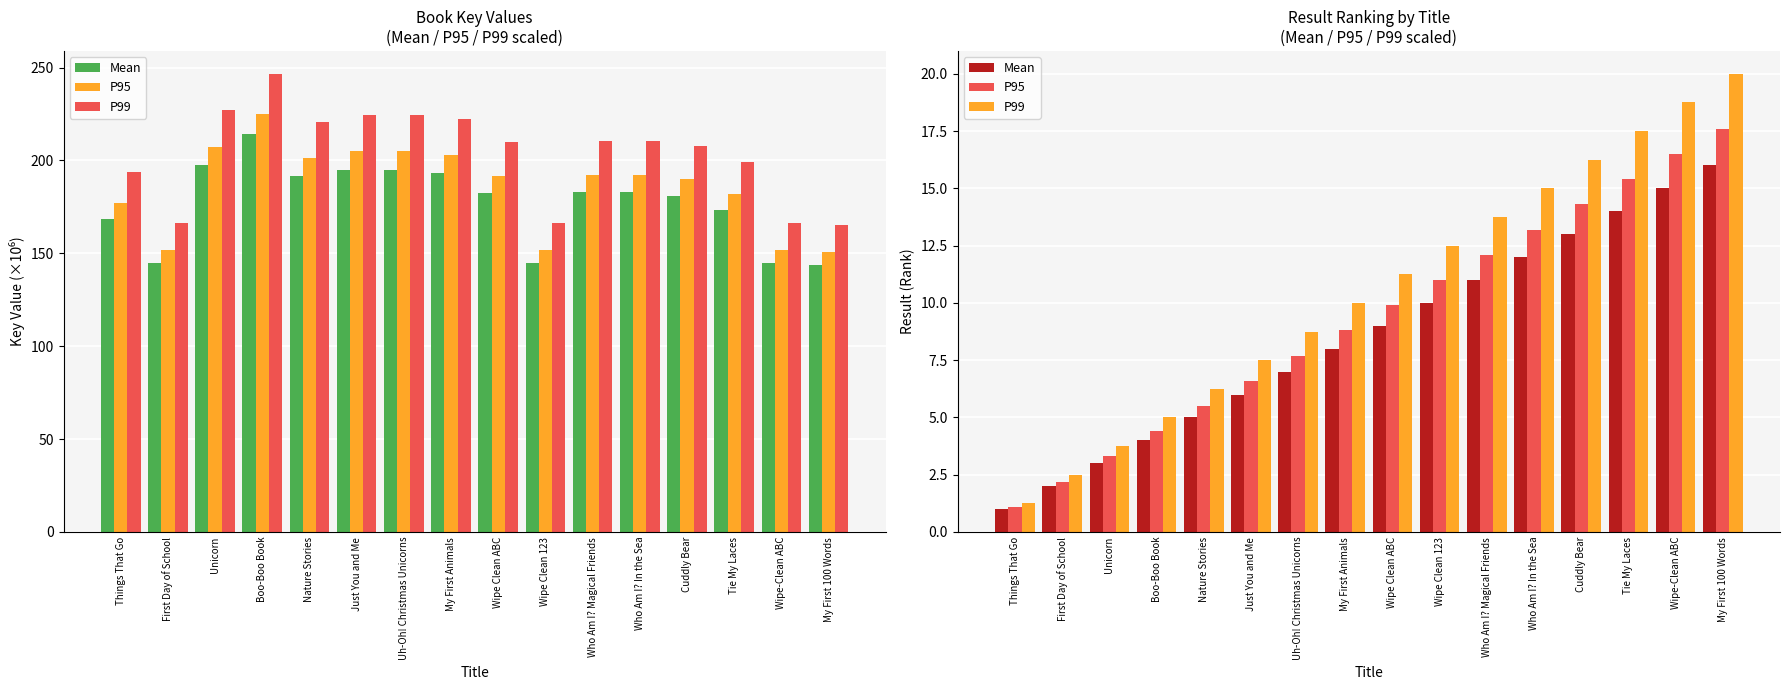

Rank the series by their maximum value, from highest to lowest.

P99, P95, Mean